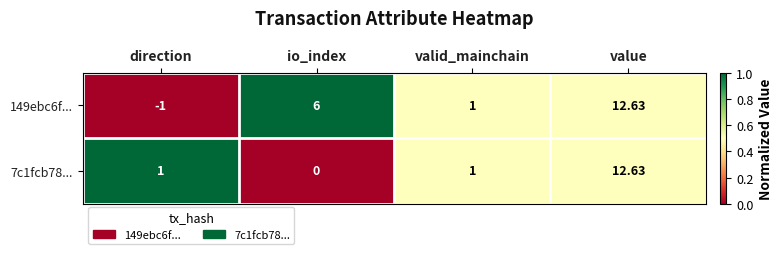

Which category has the highest value in the 149ebc6f... series?

value